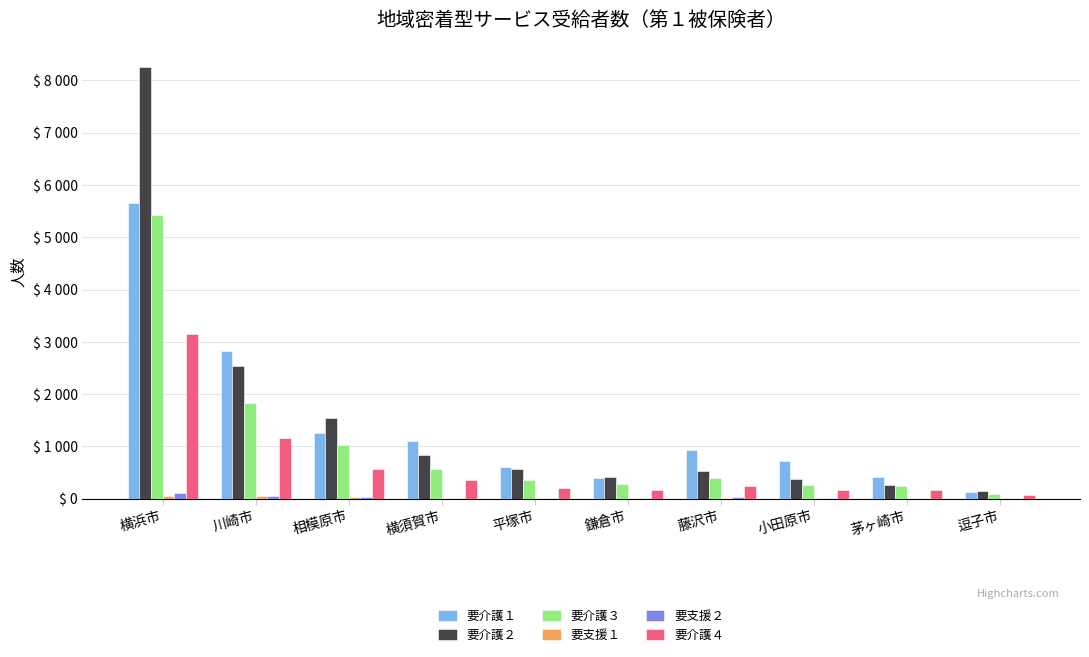

At how many categories does at least one series exceed 369?

9